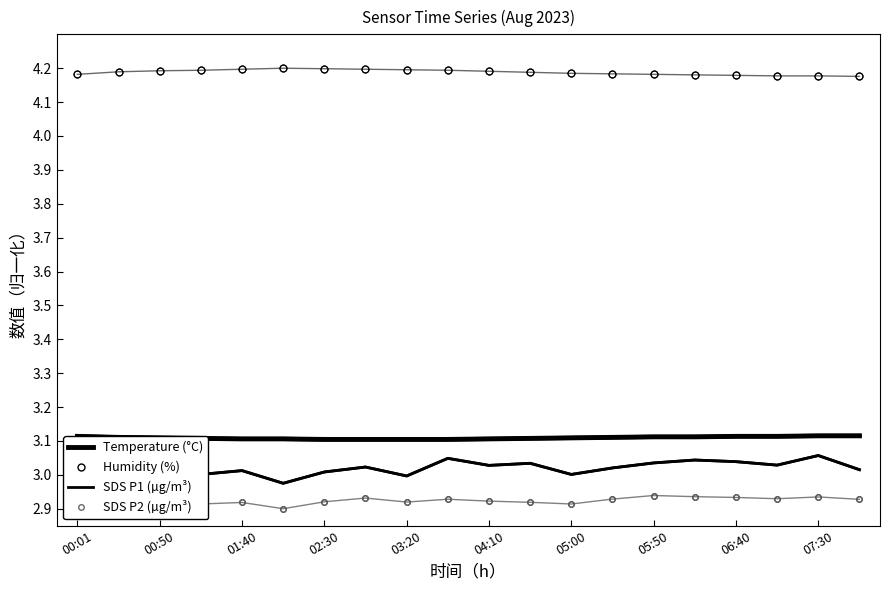

True or false: SDS P2 (µg/m³) has more than 1 interior local peaks.

True